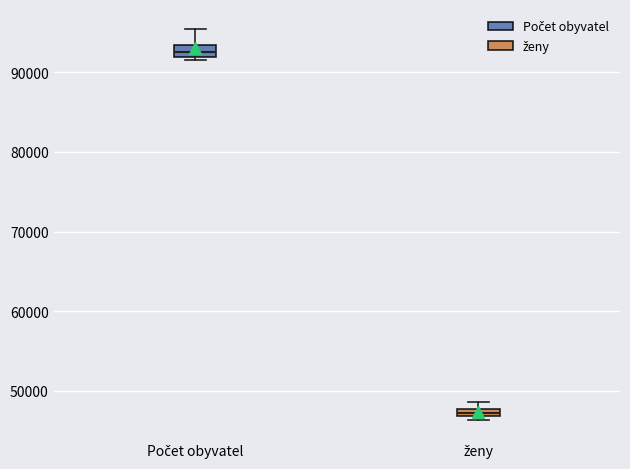

Where does the upper whisker of the box for Počet obyvatel end on the y-axis? The values are not printed on the chart, so give them approximately, as read against the axis.

95000